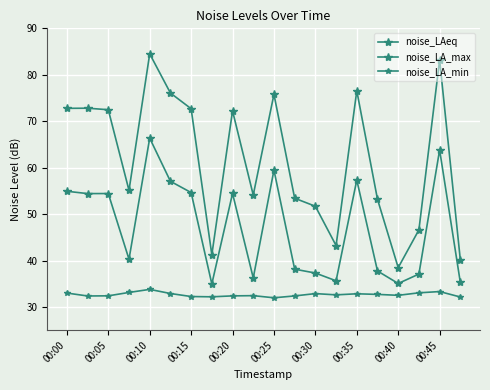

What is the minimum value for noise_LAeq?

35.0